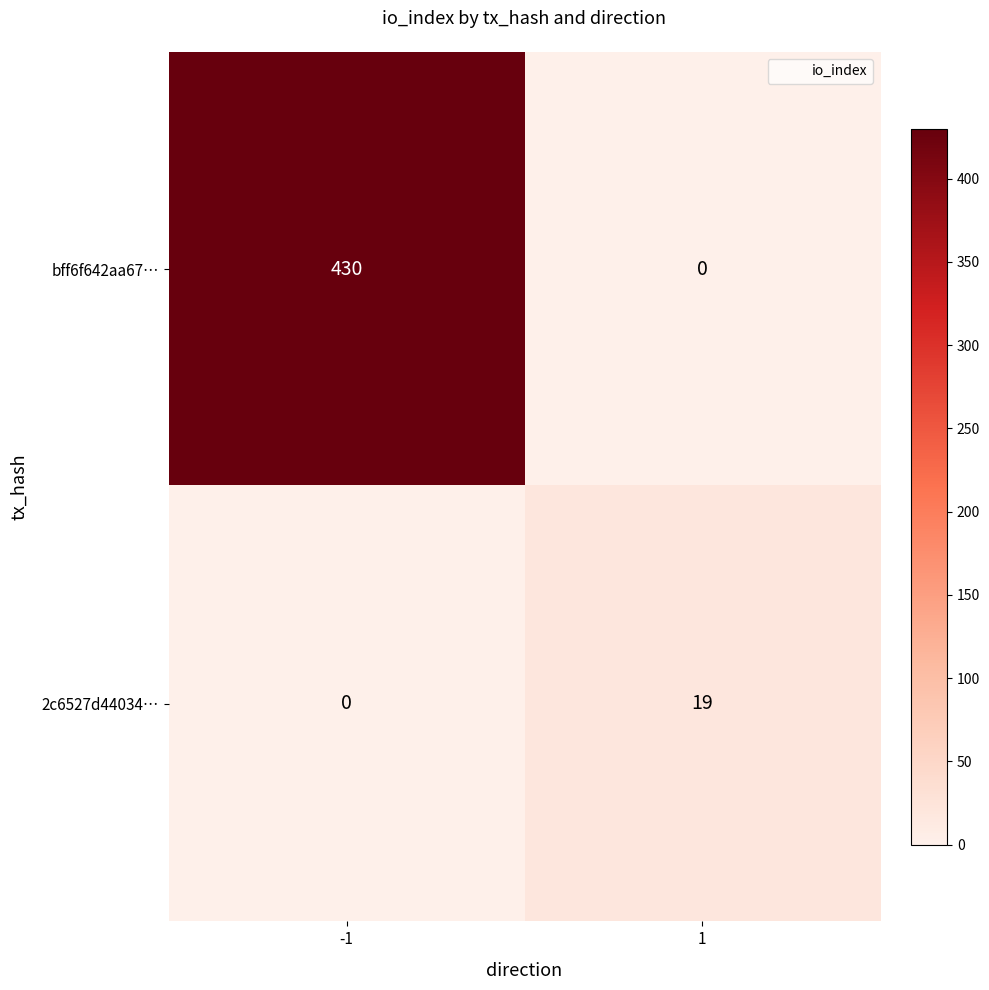

Which series changed the most between -1 and 1?

bff6f642aa67…